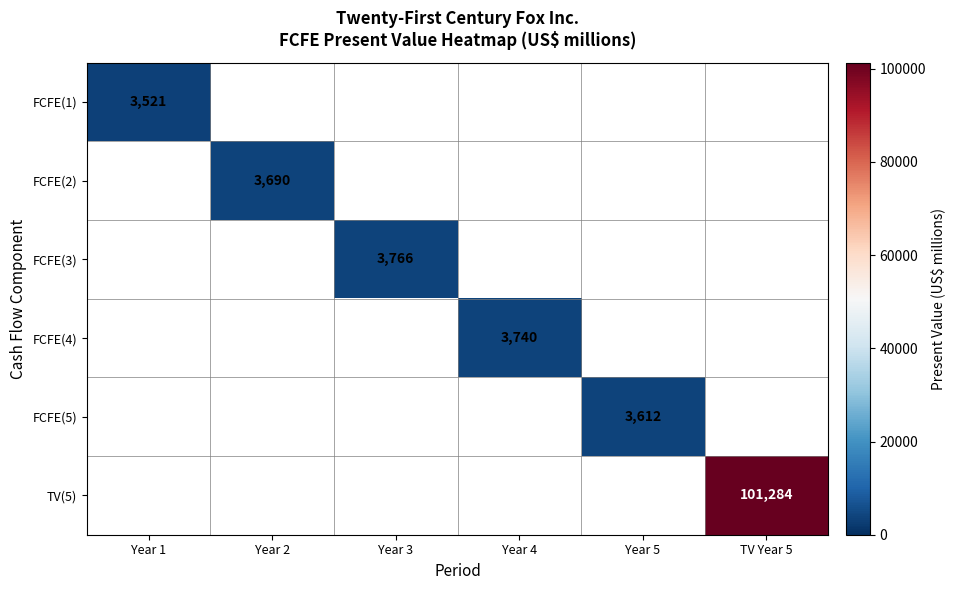

What is the maximum value shown in the chart?

101284